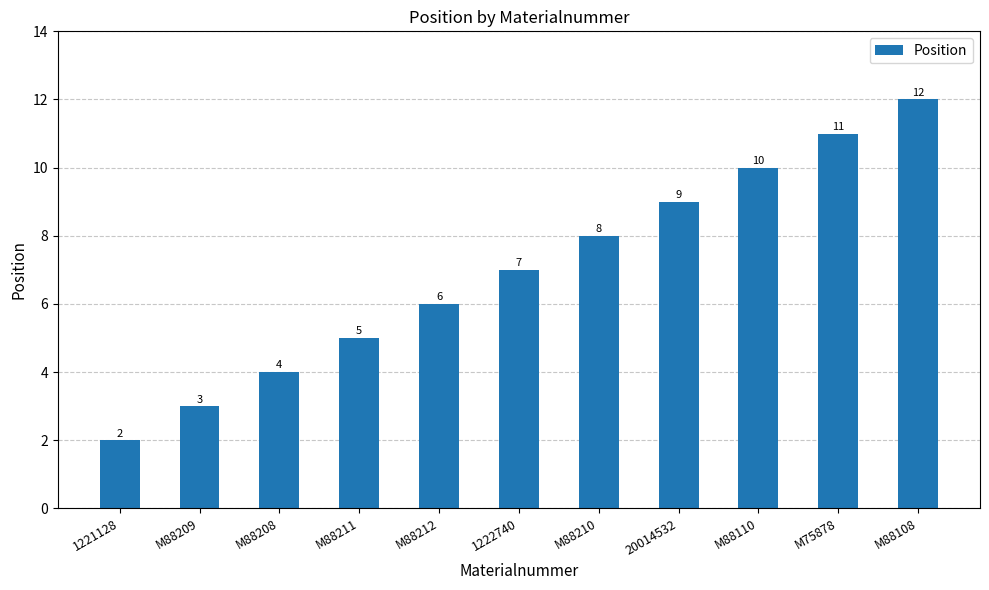

What is the value of the 3rd bar from the left?

4